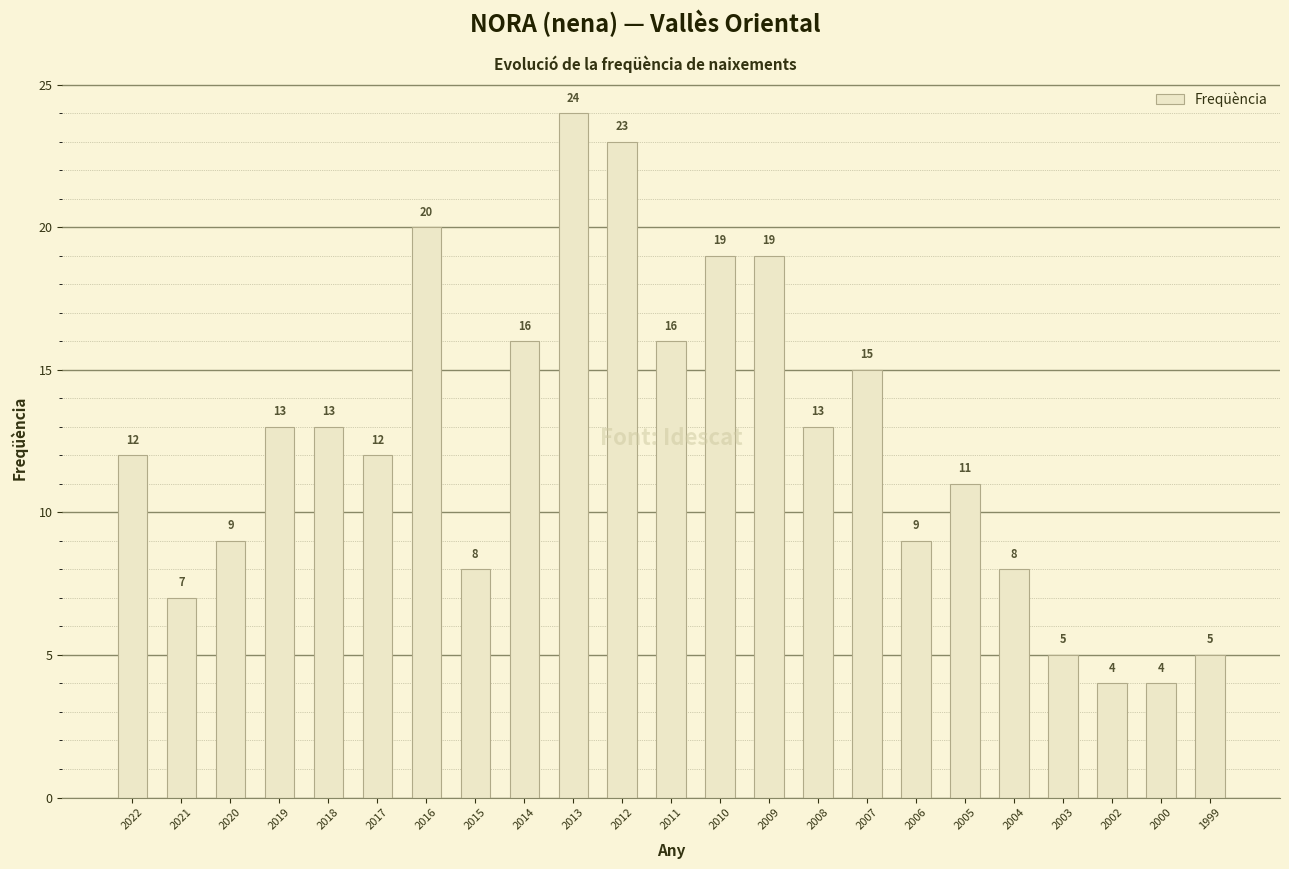

What is the average value?

12